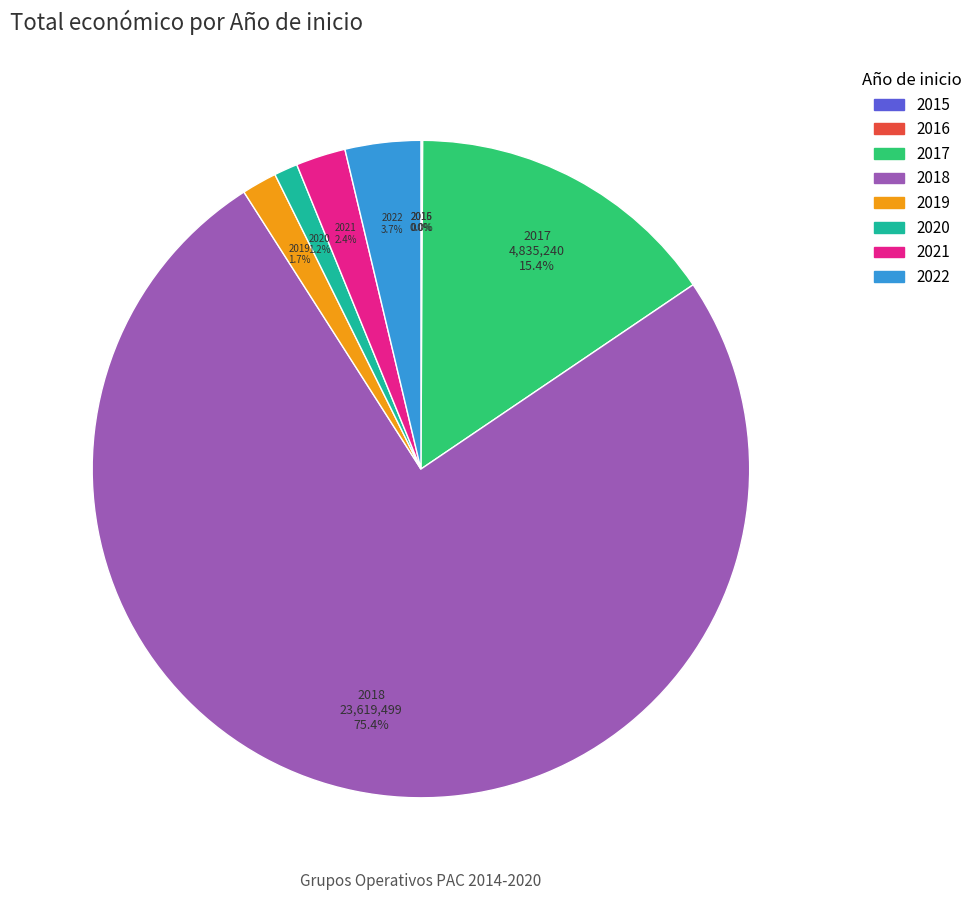

Is there any slice that represents more than half of the pie?

Yes